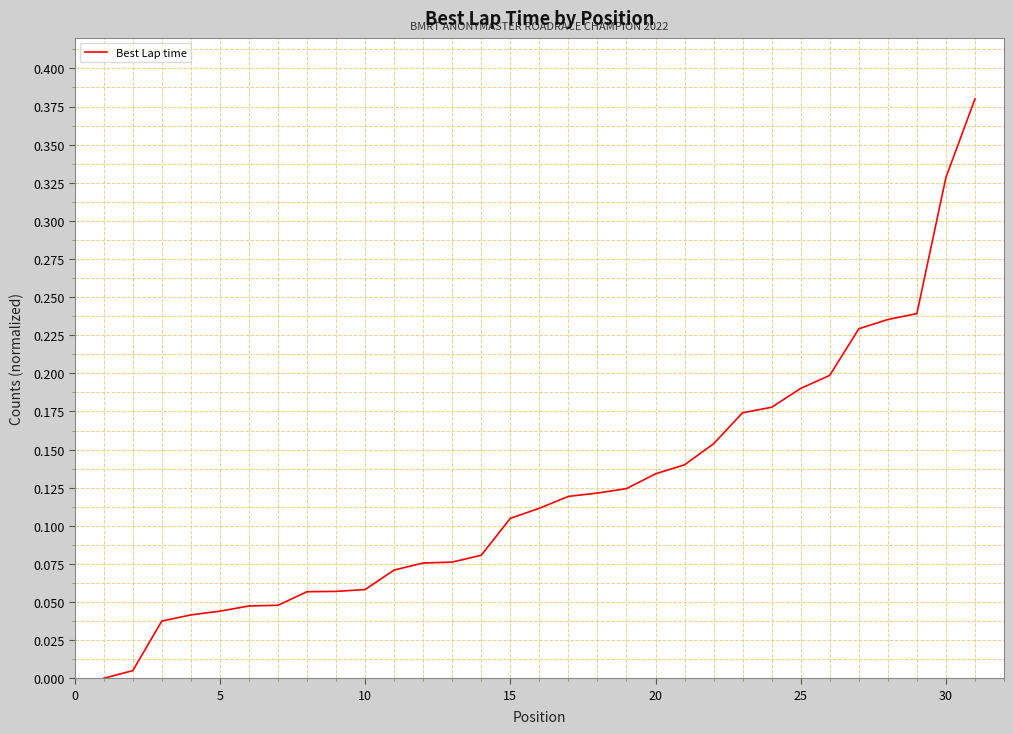

How many series are shown in this chart?

1